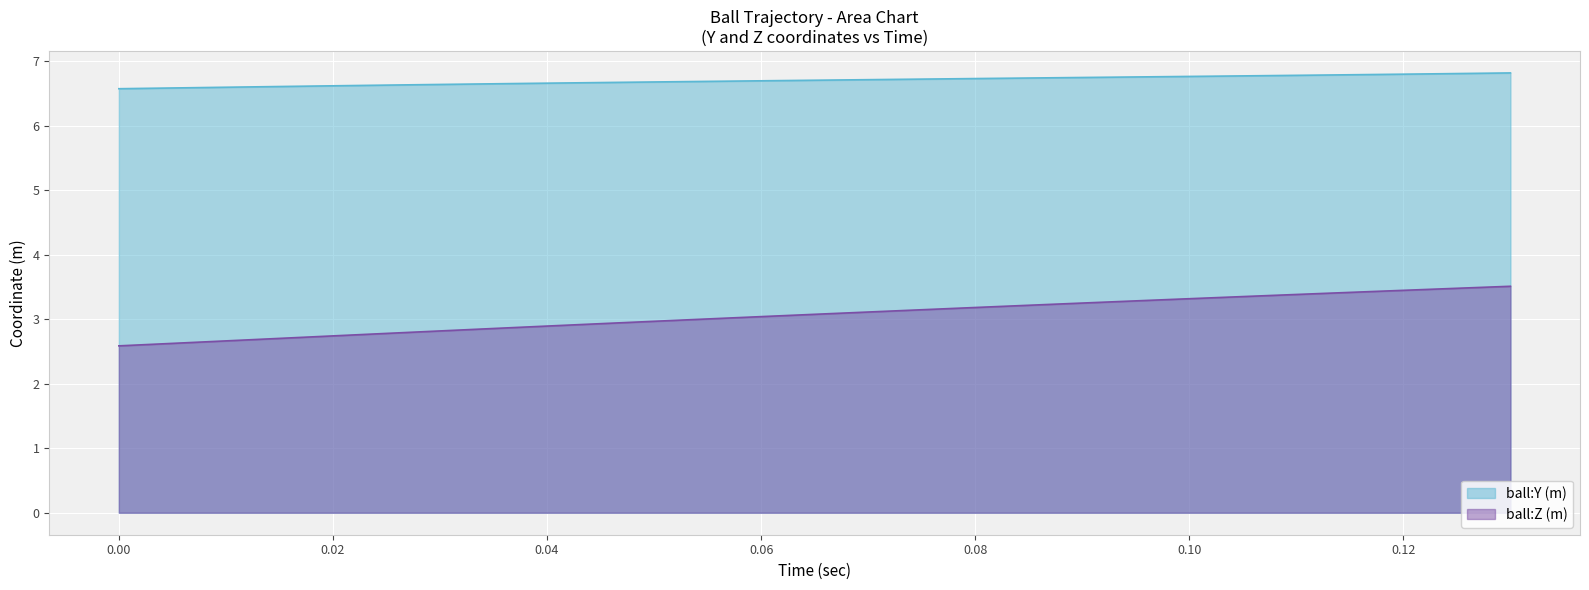

The ball:Y (m) series shows 2.3 at 0.10. True or false?

False